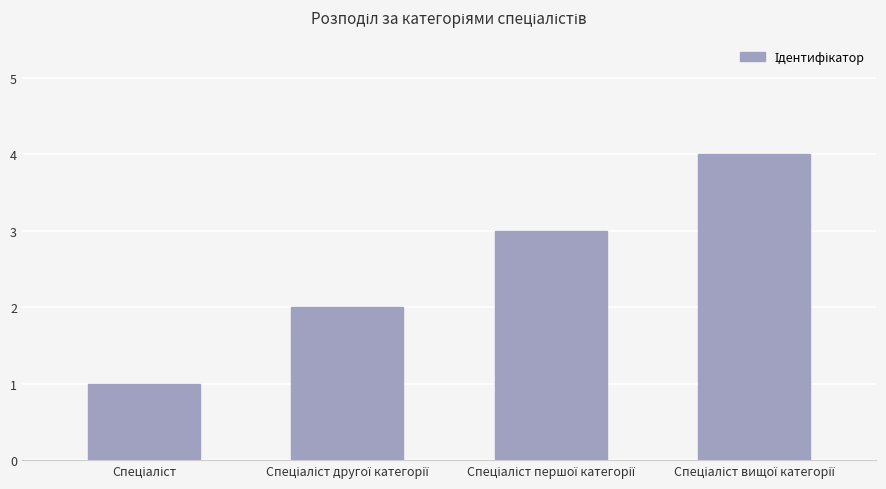

What is the greatest value displayed?

4